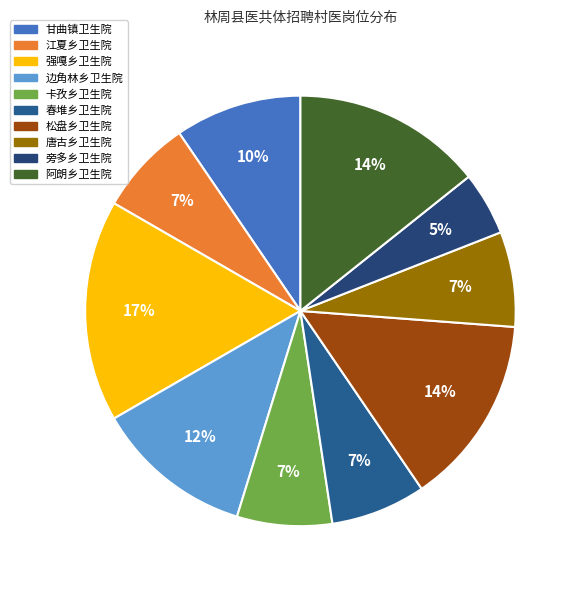

How many slices are in this pie chart?

10